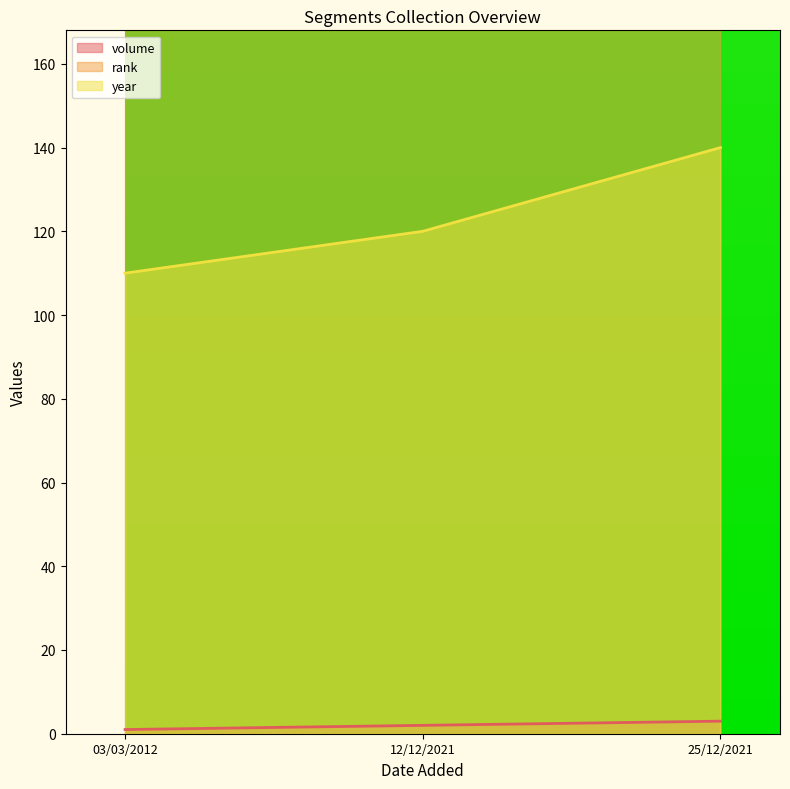

What is the difference between the maximum and minimum values in the year series?

30